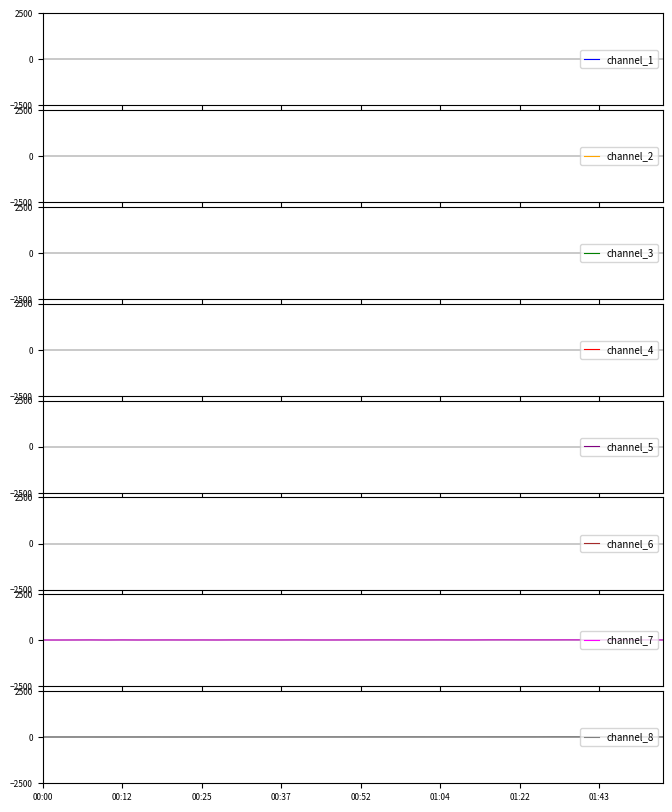

What is the difference between the second highest and minimum values in the channel_7 series?

10.3